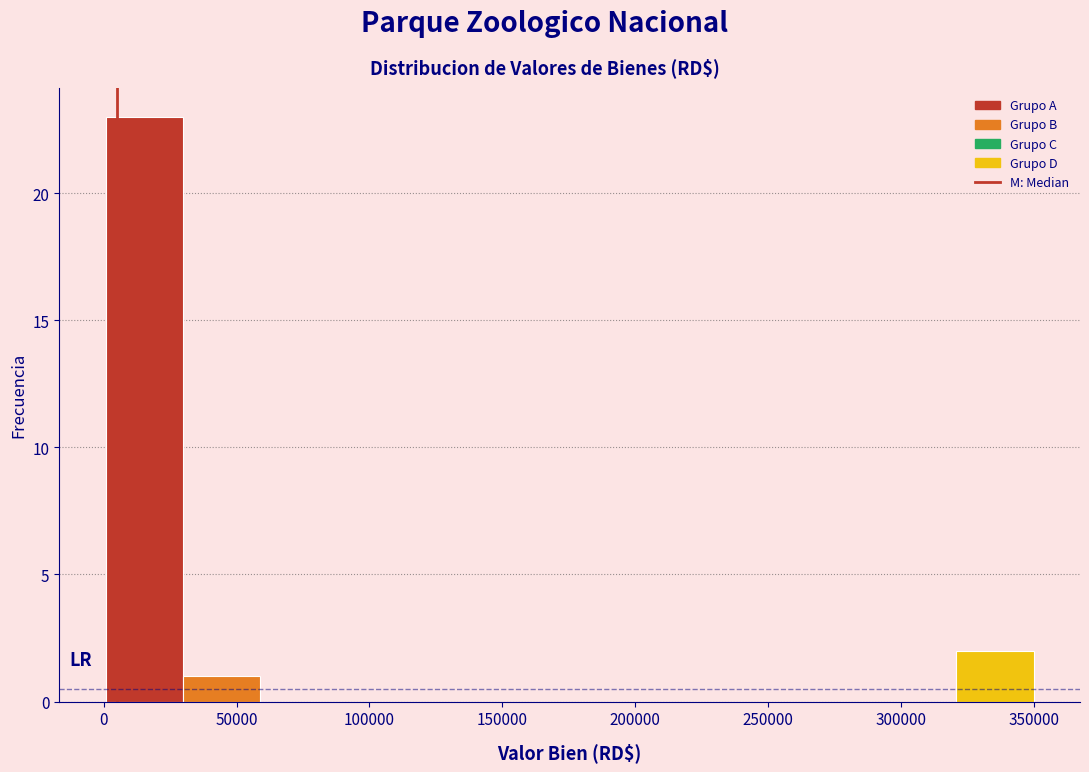

Reading left to right, transcribe this chart: for each bar, give the range it covers on the x-axis and its height. Neither the bar edges nor the heights are printed on the chart, so give them approximately, as read against the axes.

0 to 30000: 23
30000 to 60000: 1
60000 to 90000: 0
90000 to 115000: 0
115000 to 145000: 0
145000 to 175000: 0
175000 to 205000: 0
205000 to 235000: 0
235000 to 265000: 0
265000 to 290000: 0
290000 to 320000: 0
320000 to 350000: 2